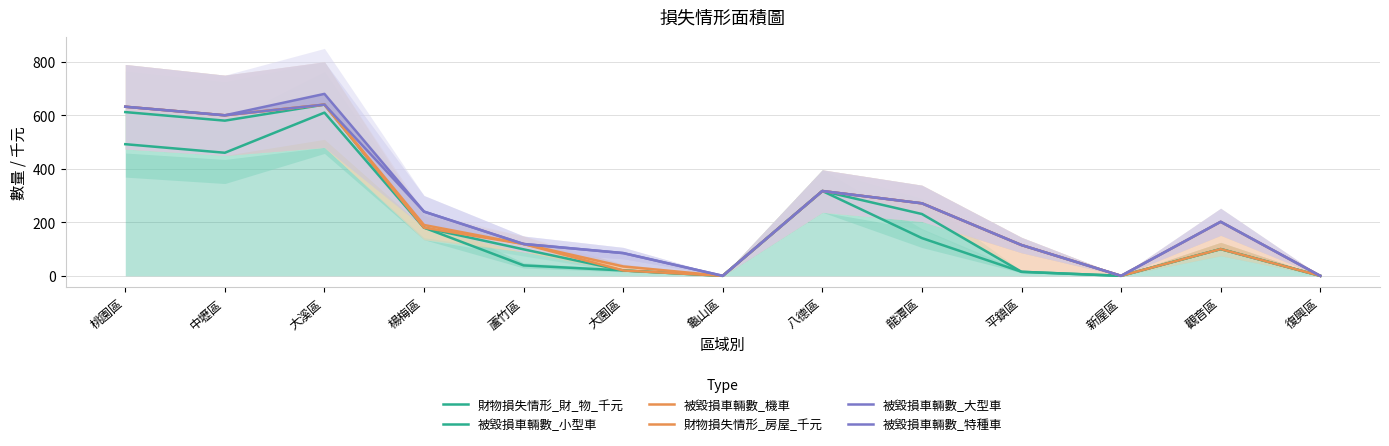

Rank the series at 中壢區 from highest to lowest value.

被毀損車輛數_機車, 財物損失情形_房屋_千元, 被毀損車輛數_大型車, 被毀損車輛數_特種車, 被毀損車輛數_小型車, 財物損失情形_財_物_千元